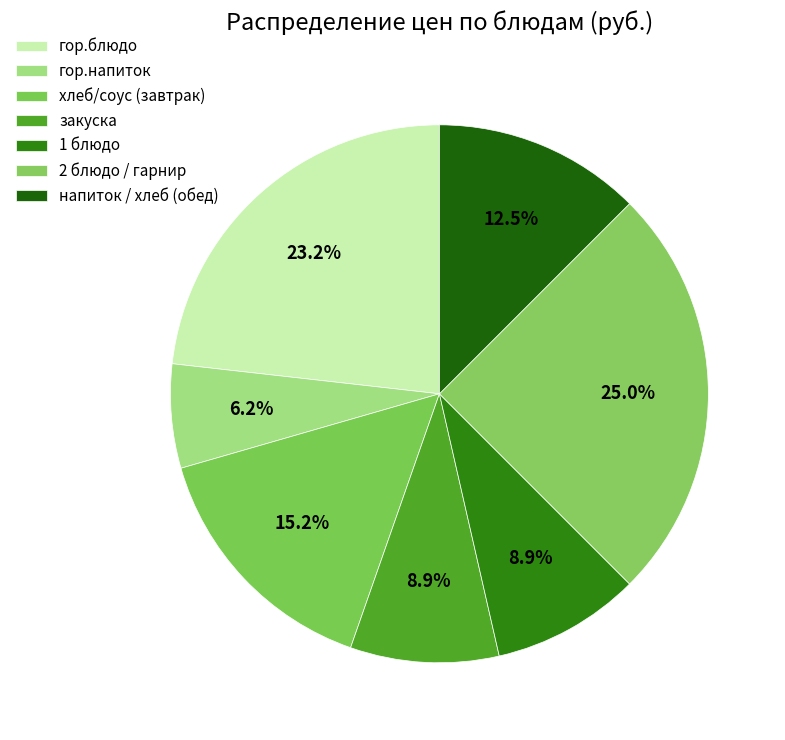

Does гор.блюдо represent more than half of the total?

No